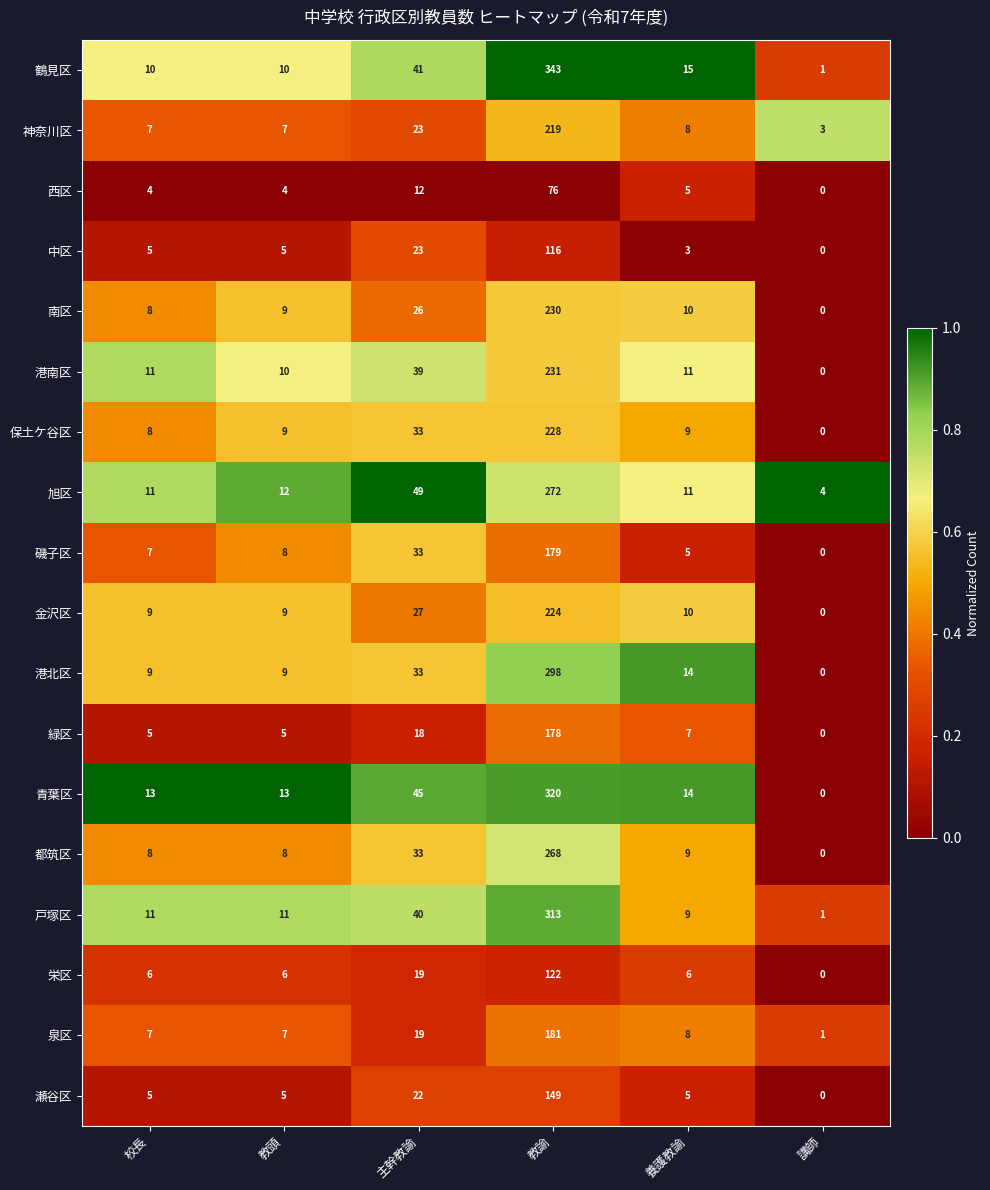

What is the sum of all 磯子区 values?

232